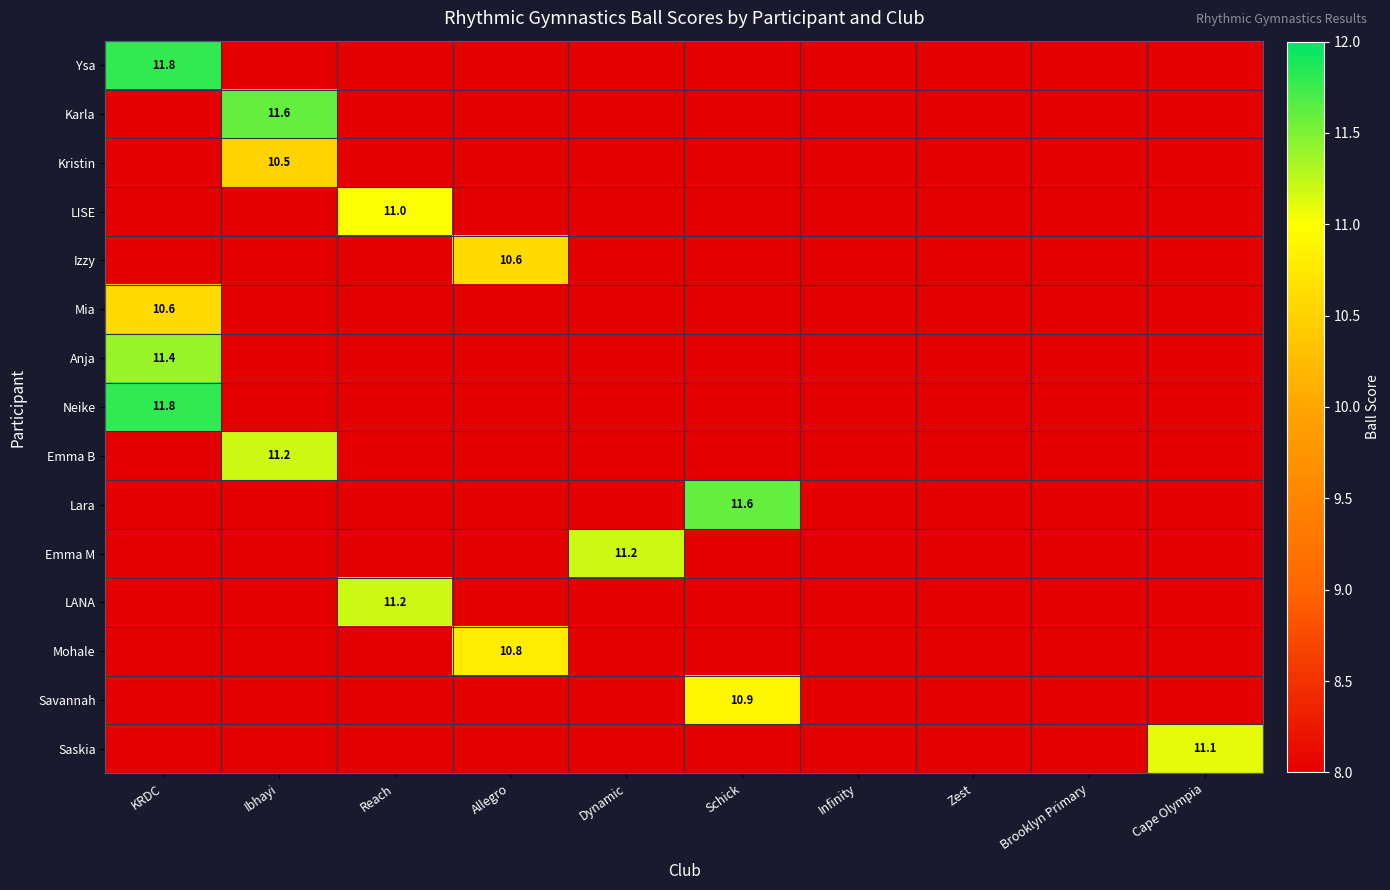

Is the value of Izzy at Allegro greater than the value of Saskia at Infinity?

No